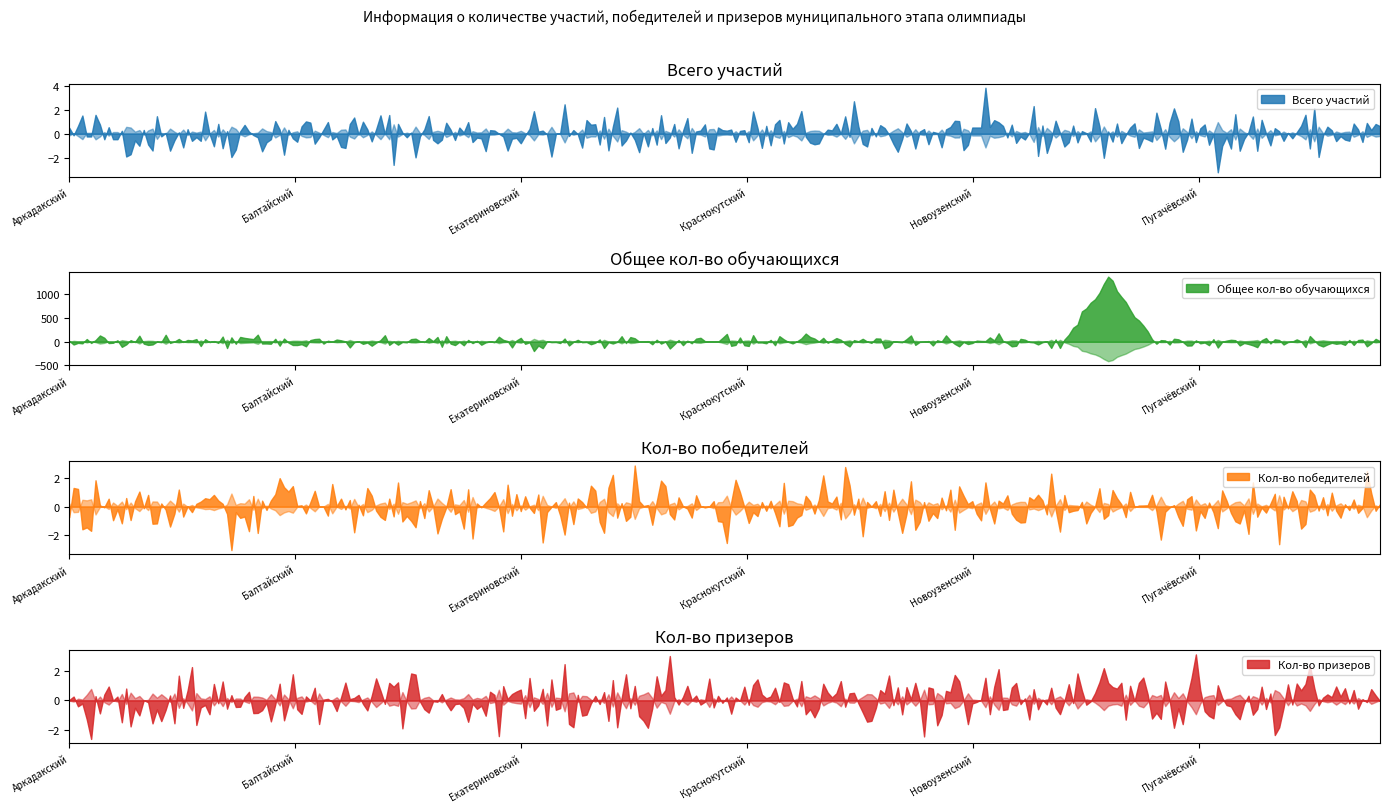

True or false: Всего участий and Общее кол-во обучающихся cross at least once.

False